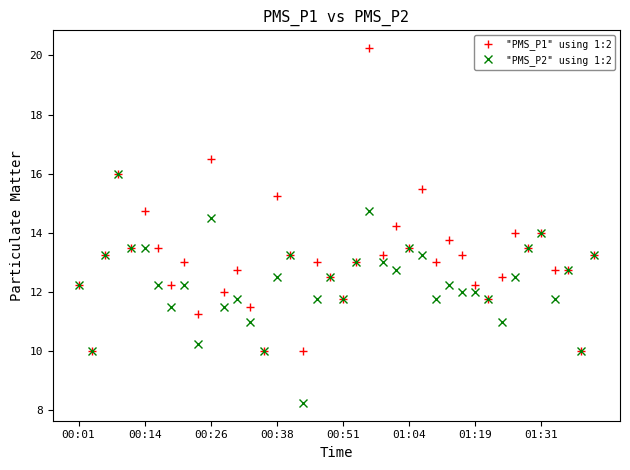

True or false: "PMS_P2" using 1:2 has more than 1 points higher than both neighbors.

True